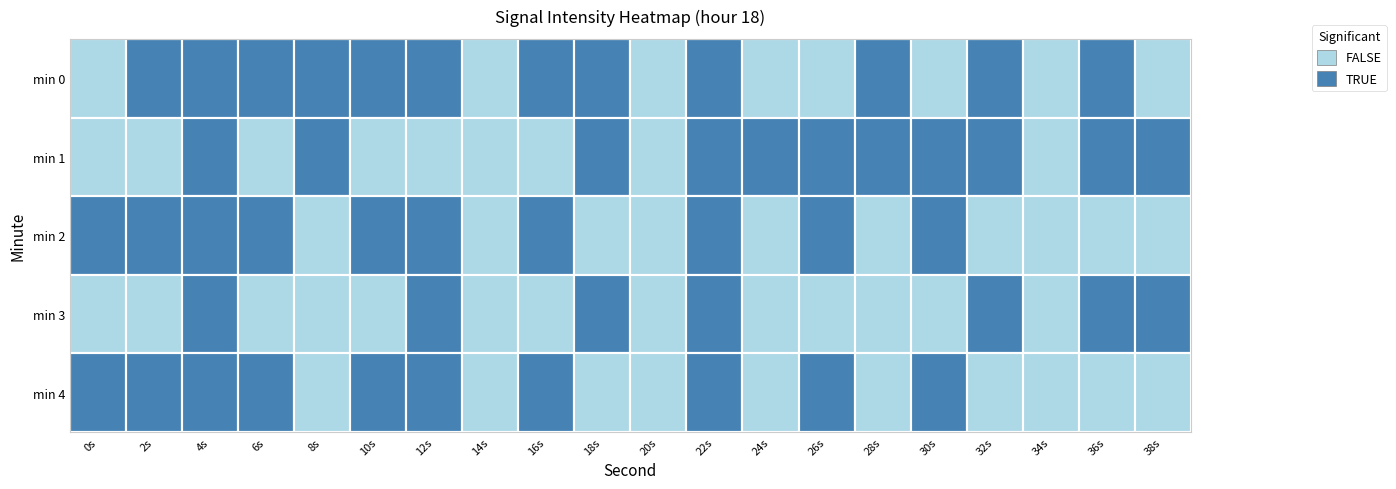

The value of 3 at 3 is -230.1. True or false?

False